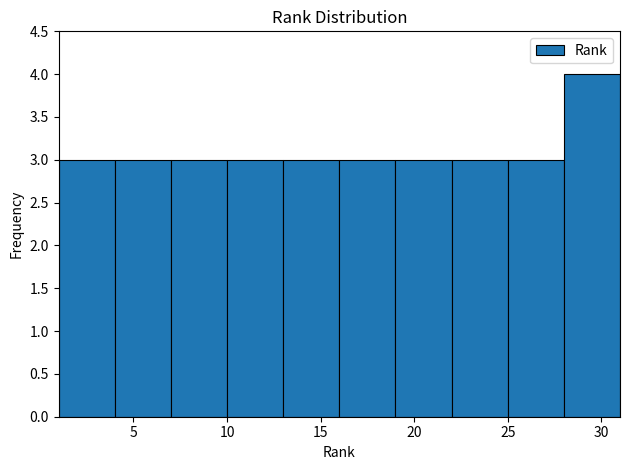

Over which range of the x-axis is the bar tallest?

28 to 31